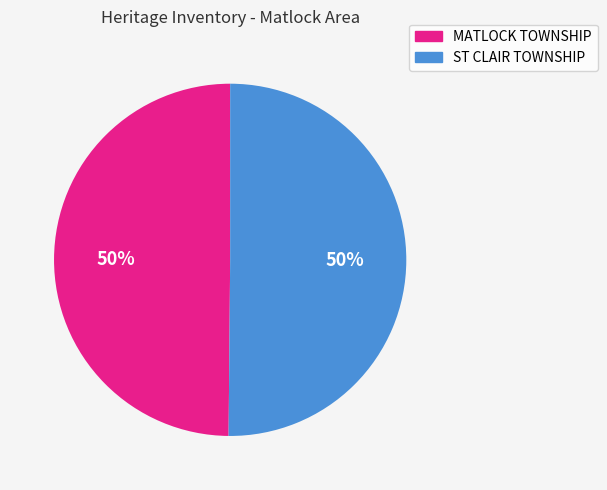

To the nearest percent, what is the average slice percentage?

50%